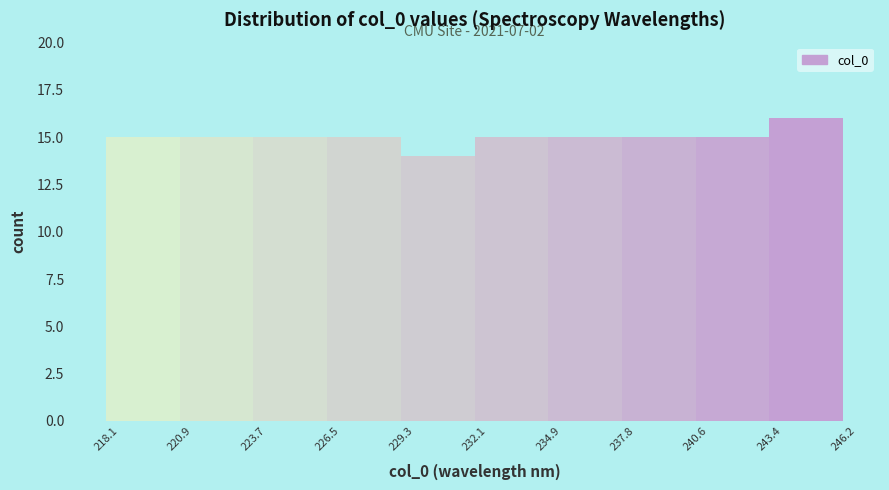

Which range on the x-axis has the tallest bar?

243.4 to 246.2